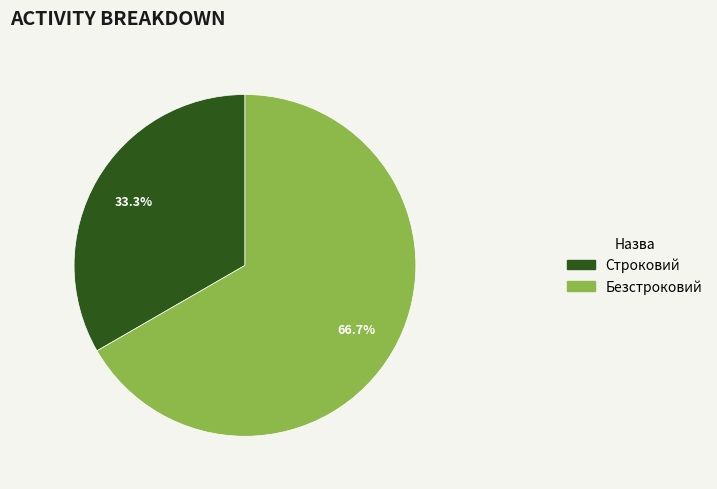

What is the largest slice in the pie chart?

Безстроковий